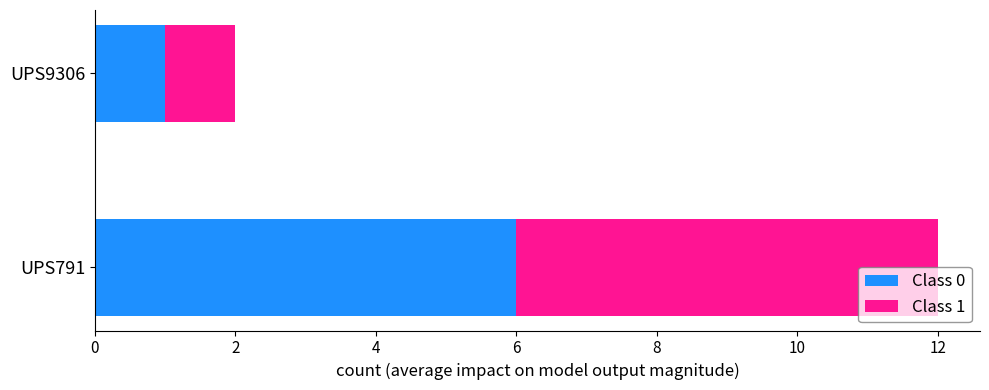

At which category is the sum across all series the highest?

UPS791